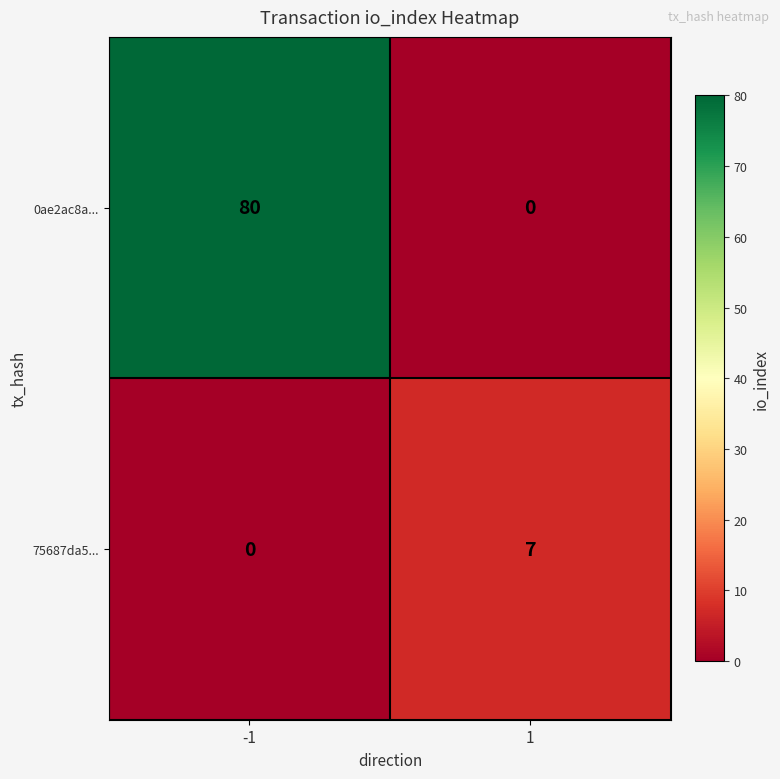

How many distinct data groups are displayed?

2